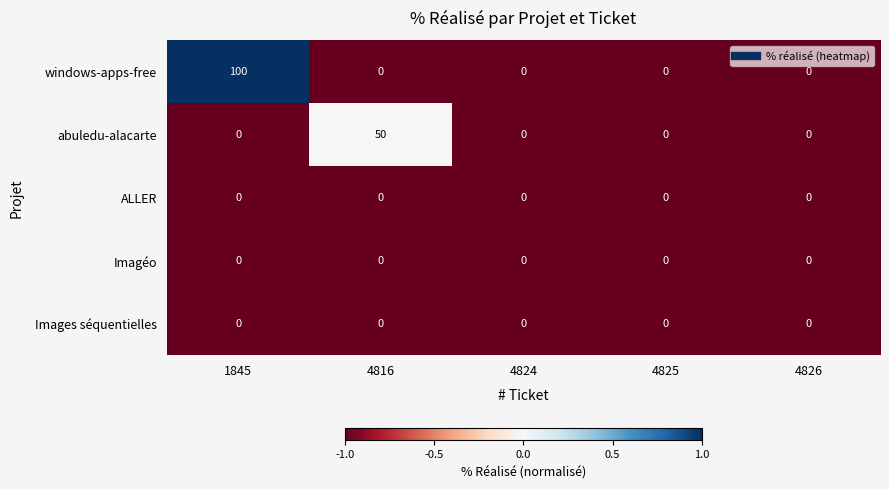

Which label corresponds to the largest value in the chart?

1845